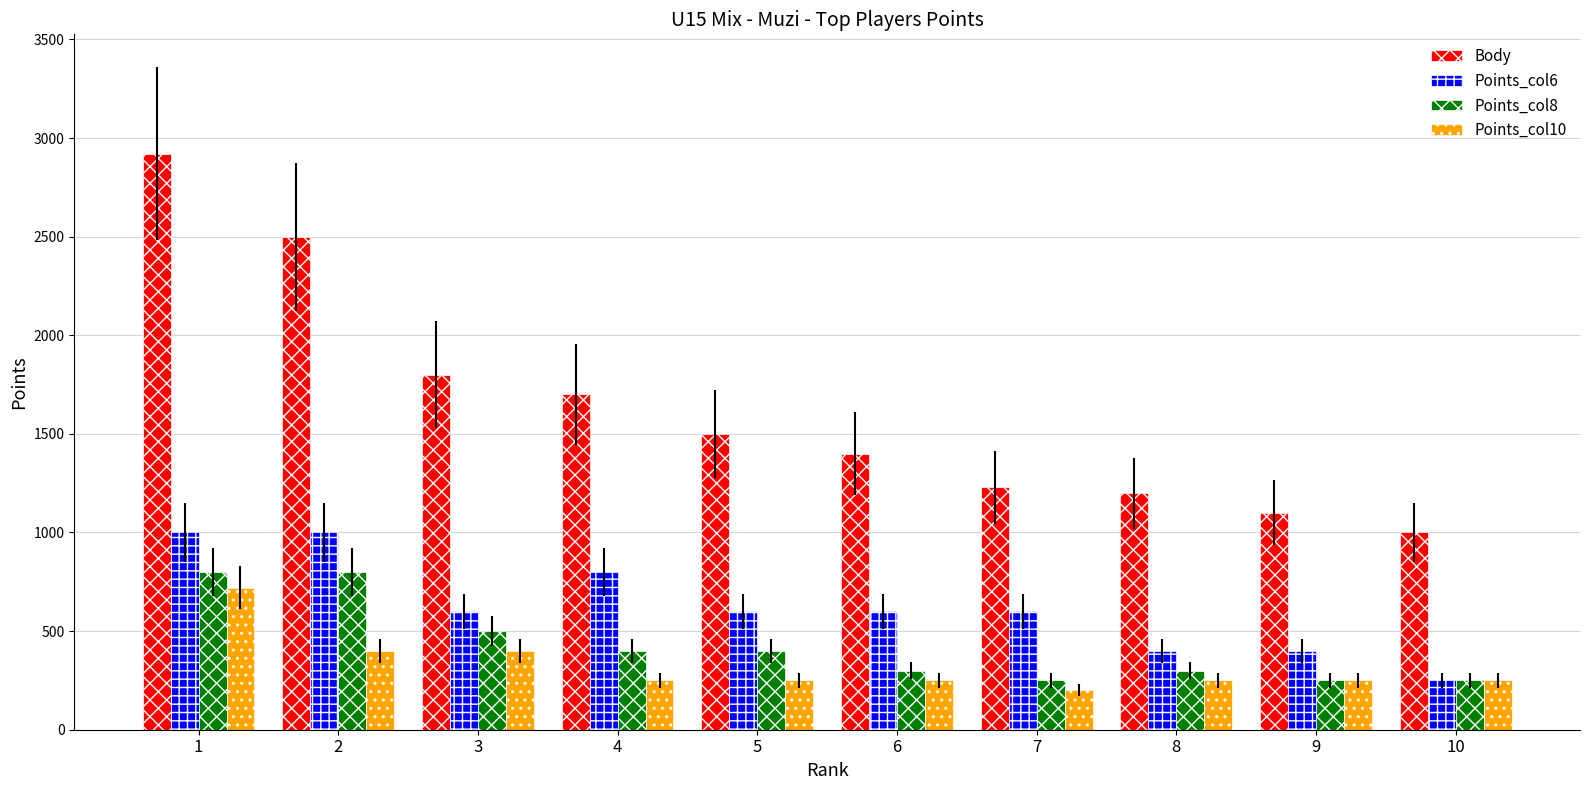

What is the value of the Points_col6 bar at the 4th from the left?

800